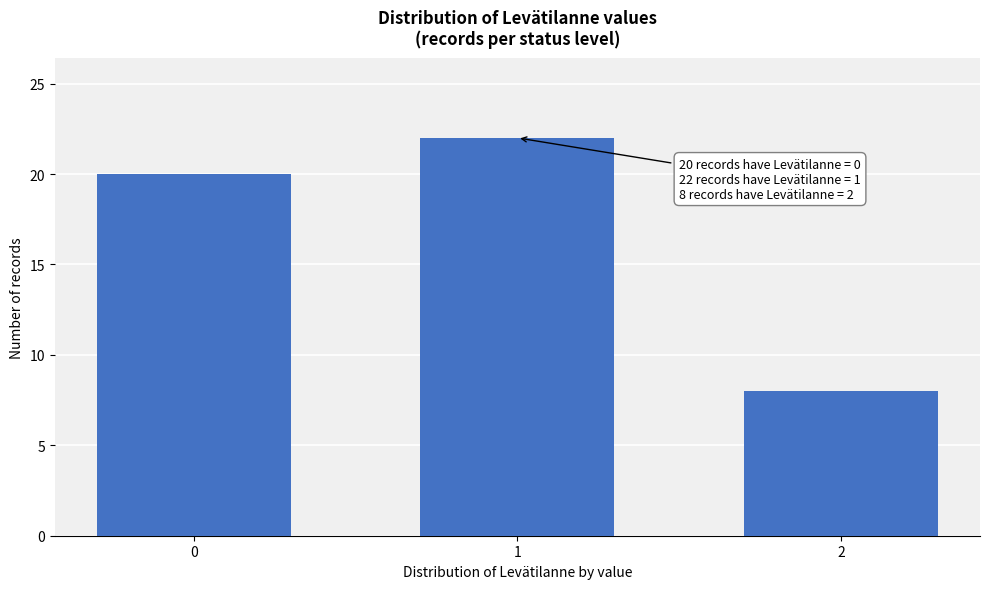

Reading right to left, list all the values displayed in this chart.

2=8	1=22	0=20